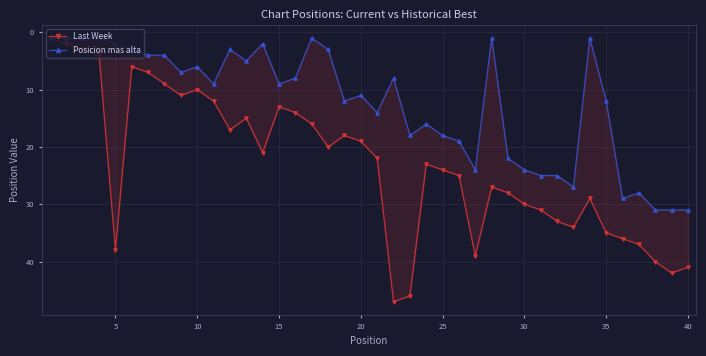

True or false: Last Week has a value of 30 at 30.

True